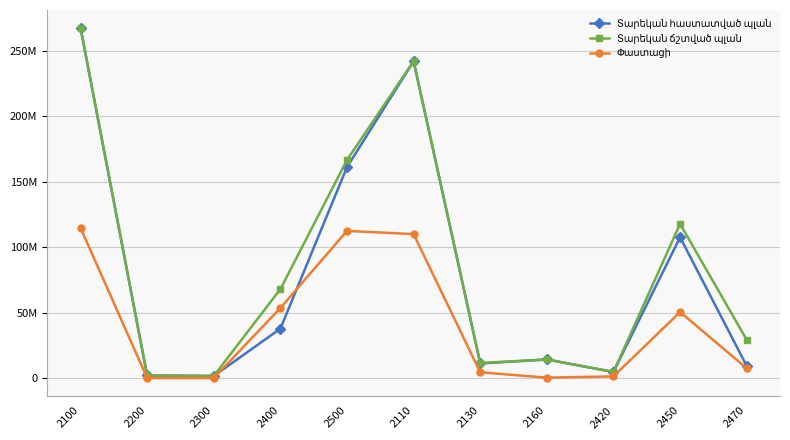

At how many categories does at least one series exceed 75211796?

4